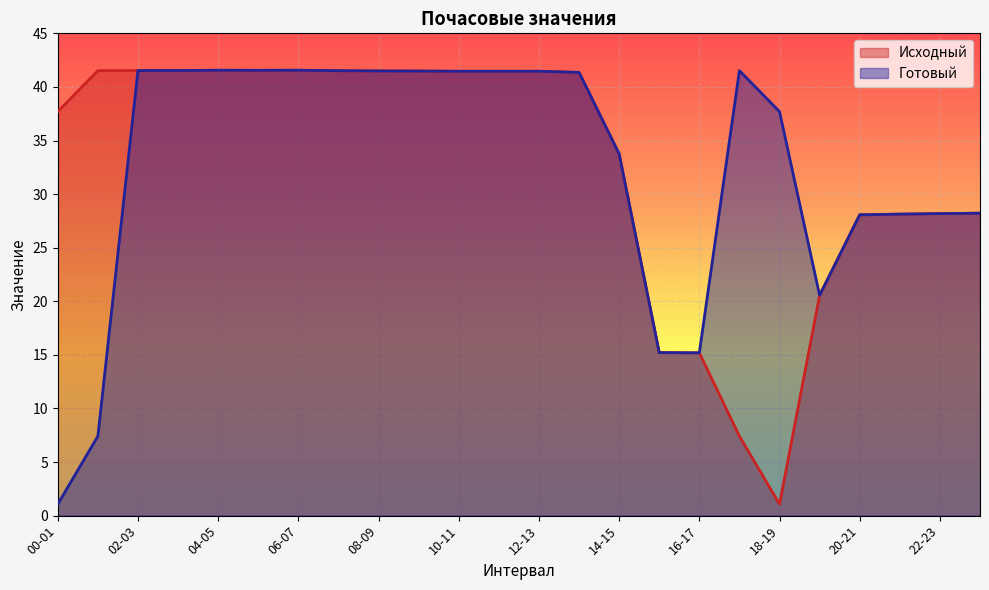

How many values in the Готовый series are below 41?

11